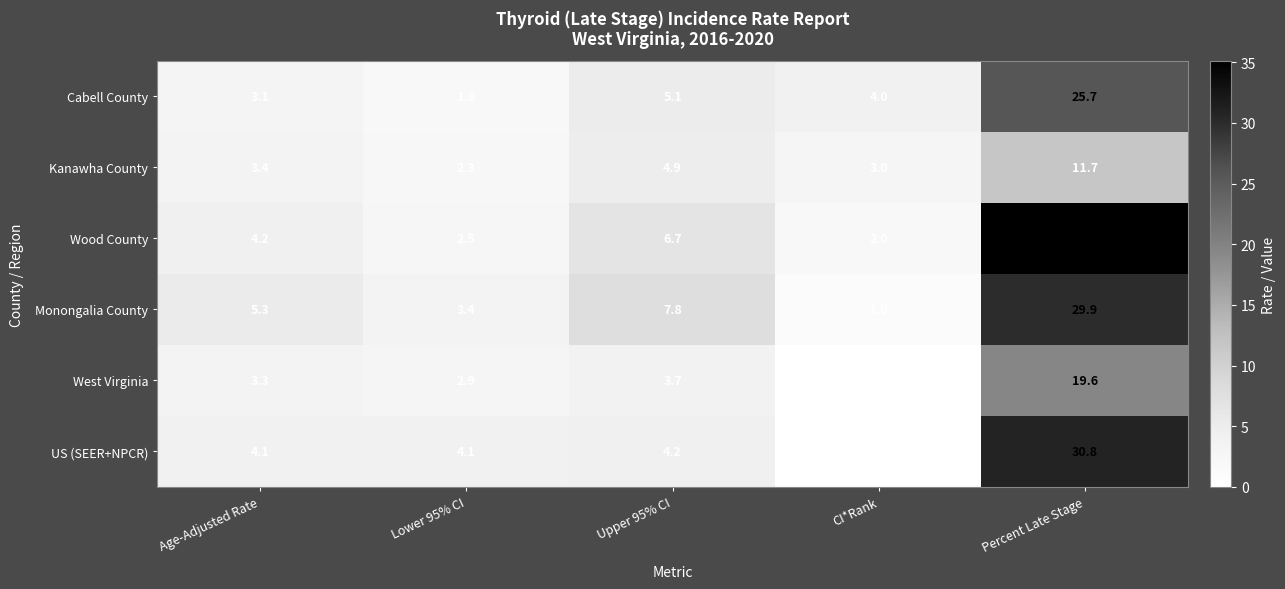

At which category is the sum across all series the highest?

Percent Late Stage